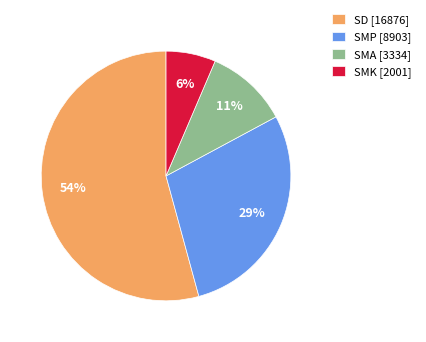

Is there a majority slice in this chart?

Yes